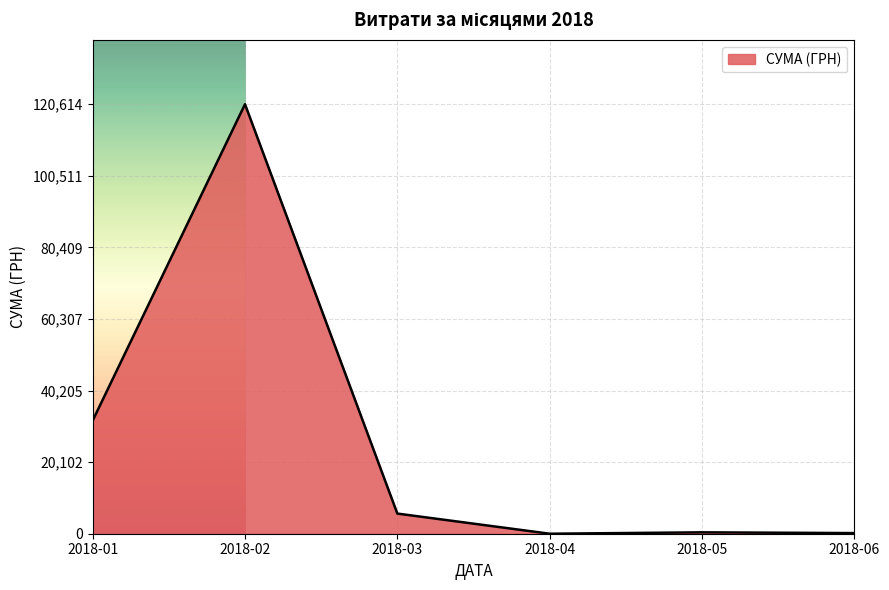

At which label is the value closest to 60306?

2018-01